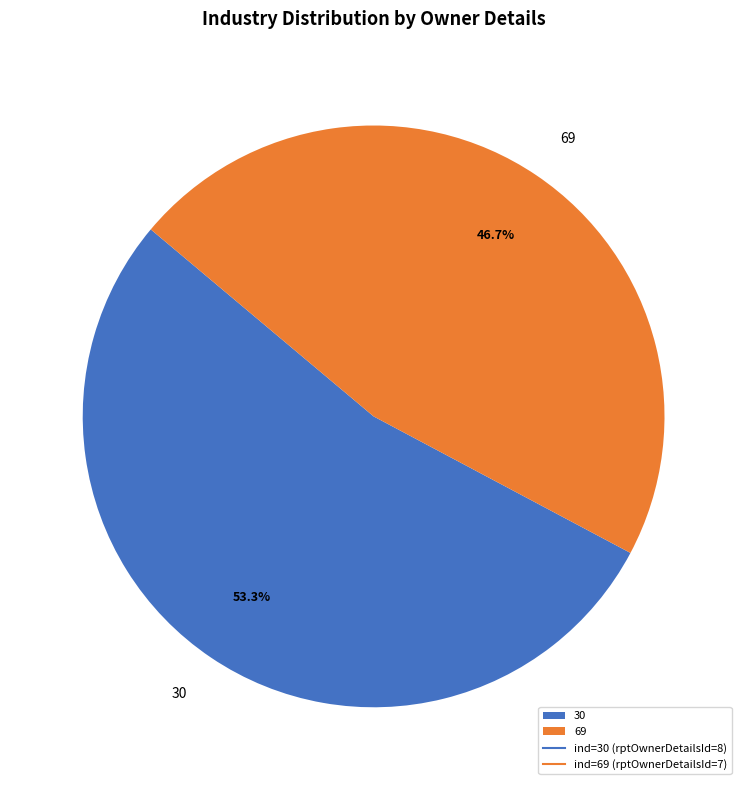

How many slices are in this pie chart?

2